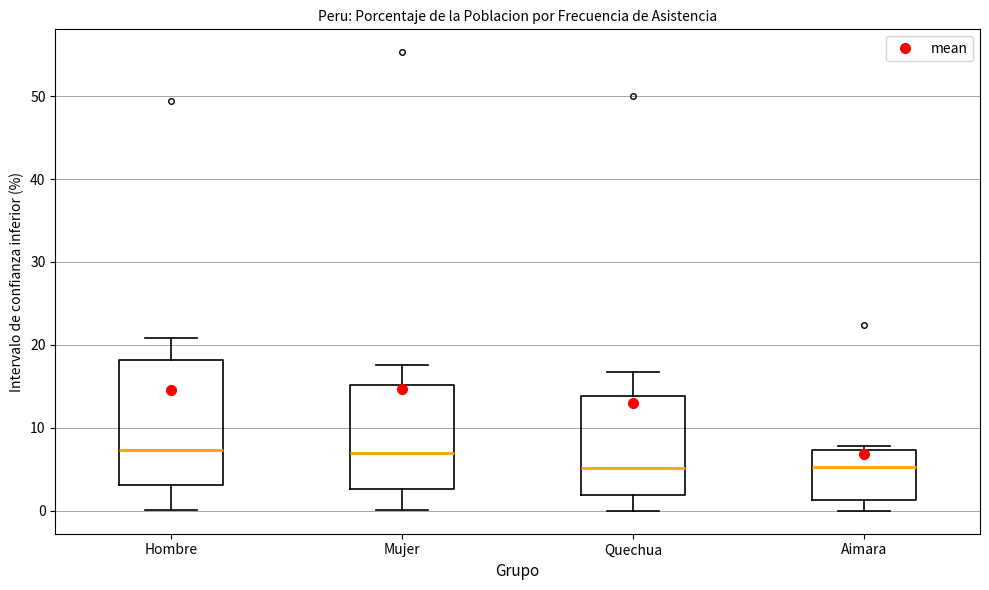

Reading left to right, transcribe this box plot: for each box, give where its median line is, the range the box spans, and where its two whiskers end, as read against the y-axis. The values are not printed on the chart, so give them approximately, as read against the axis.

Hombre: median 7, box 3 to 18, whiskers 0 to 21
Mujer: median 7, box 3 to 15, whiskers 0 to 18
Quechua: median 5, box 2 to 14, whiskers 0 to 17
Aimara: median 5, box 1 to 7, whiskers 0 to 8